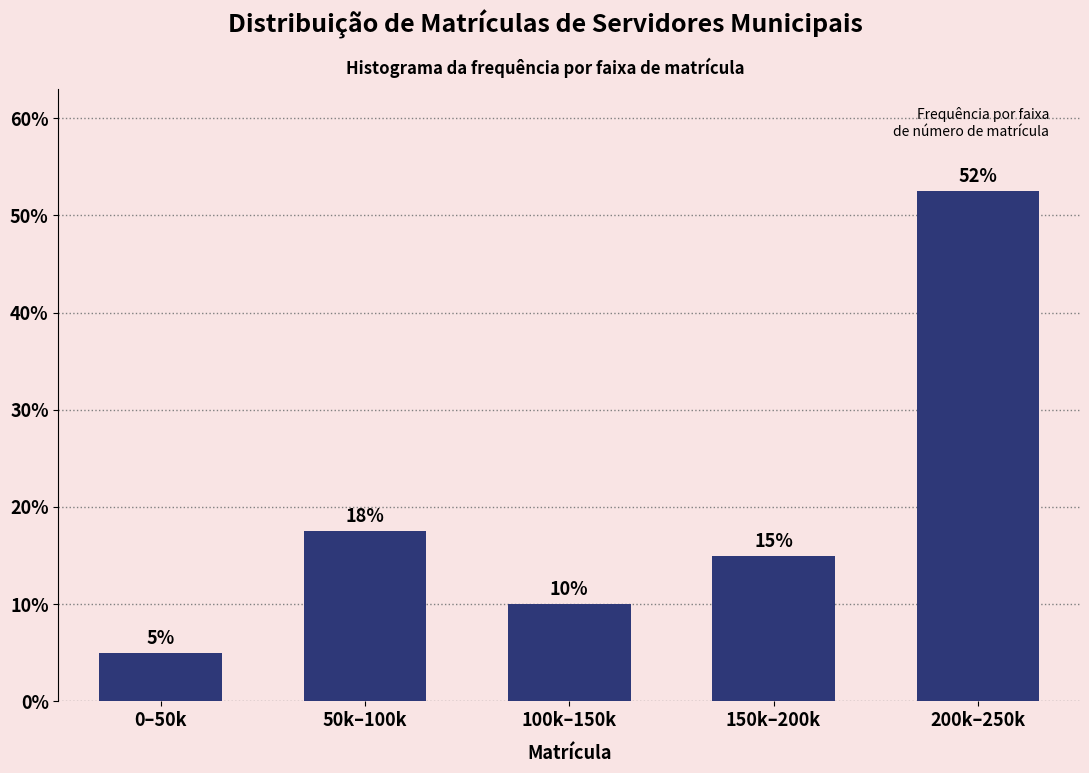

Rank the categories by value from highest to lowest.

200k–250k, 50k–100k, 150k–200k, 100k–150k, 0–50k